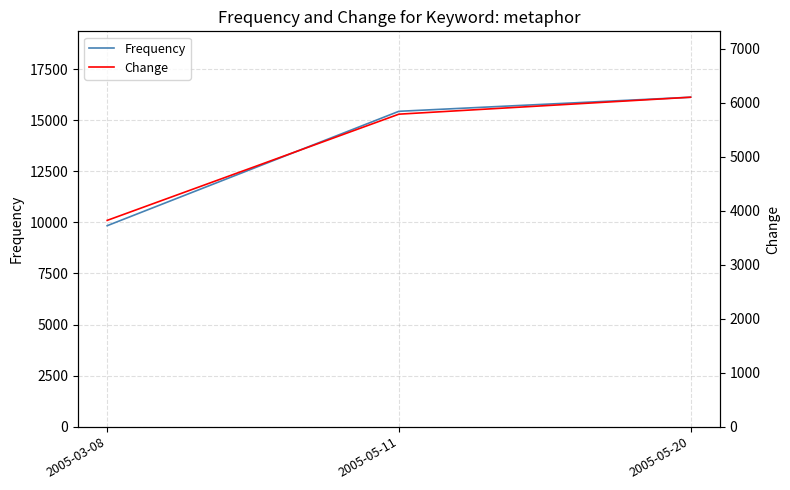

Is it true that Frequency equals 15441 at 2005-05-11?

True